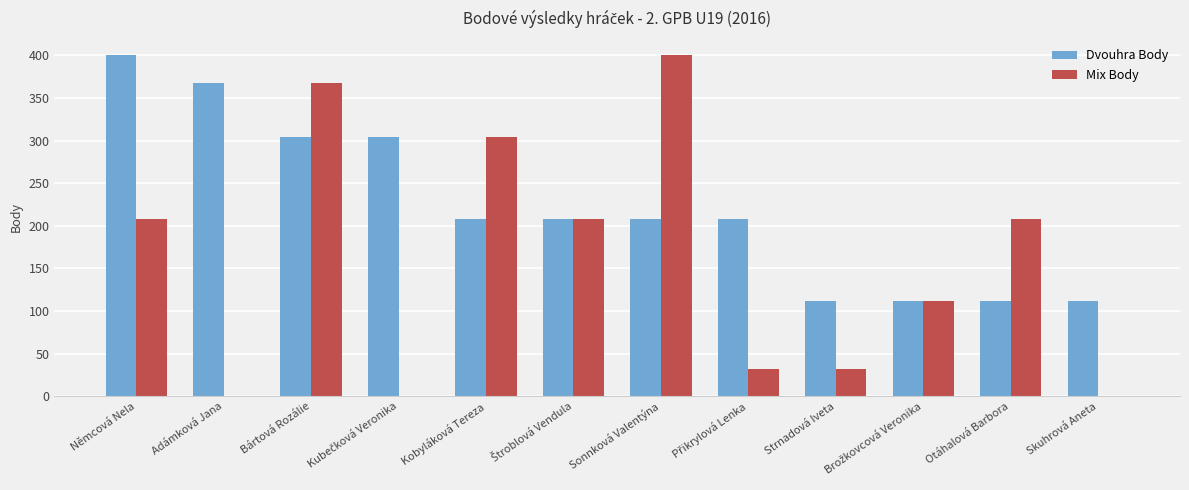

At which category is the sum across all series the highest?

Bártová Rozálie